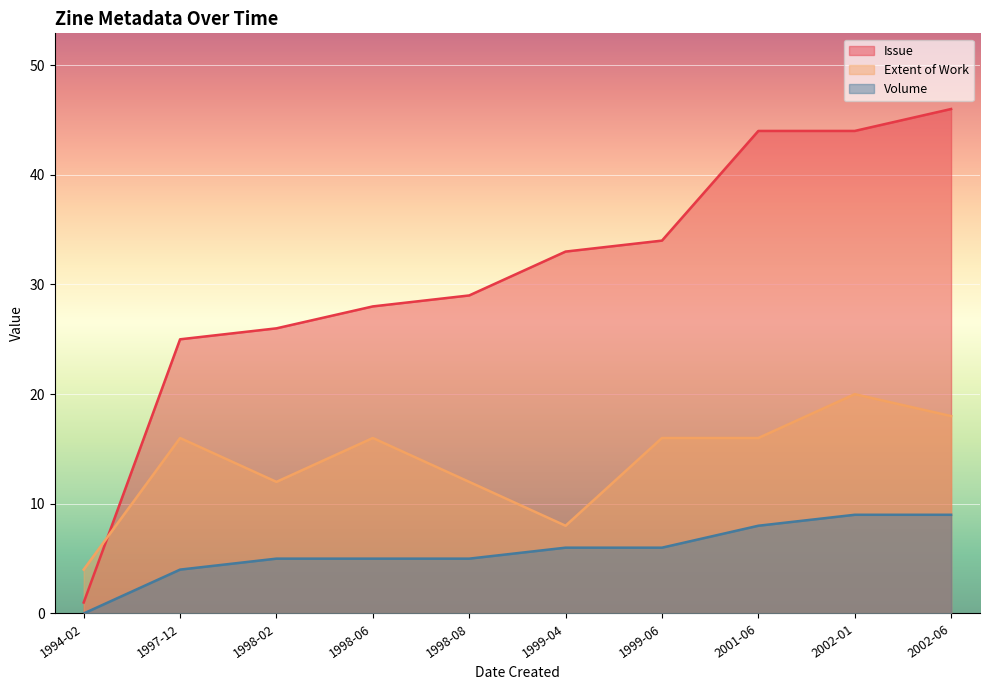

Which label corresponds to the smallest value in the chart?

1994-02